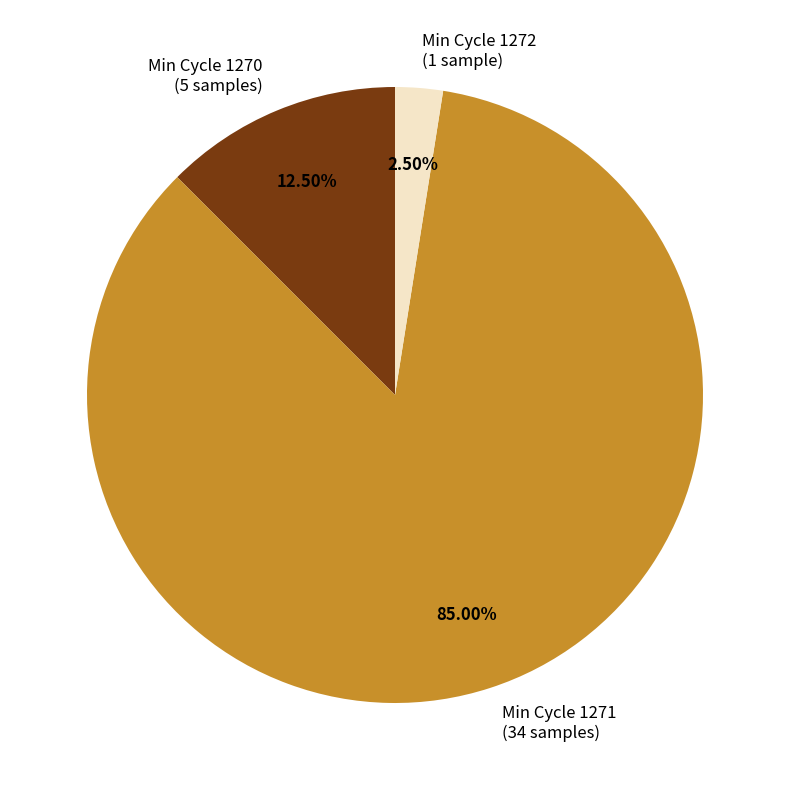

Rank the categories by value from highest to lowest.

Min Cycle 1271 (34 samples), Min Cycle 1270 (5 samples), Min Cycle 1272 (1 sample)